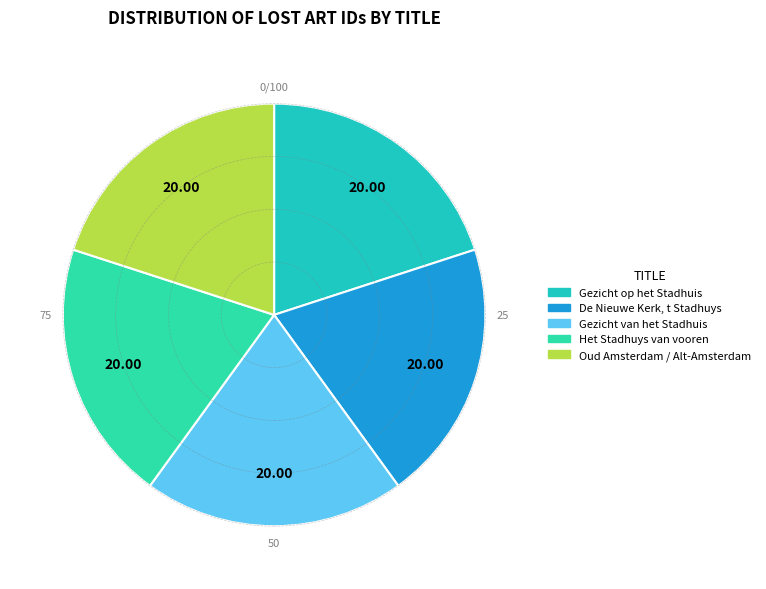

What portion of the pie excludes Oud Amsterdam / Alt-Amsterdam?

80.0%